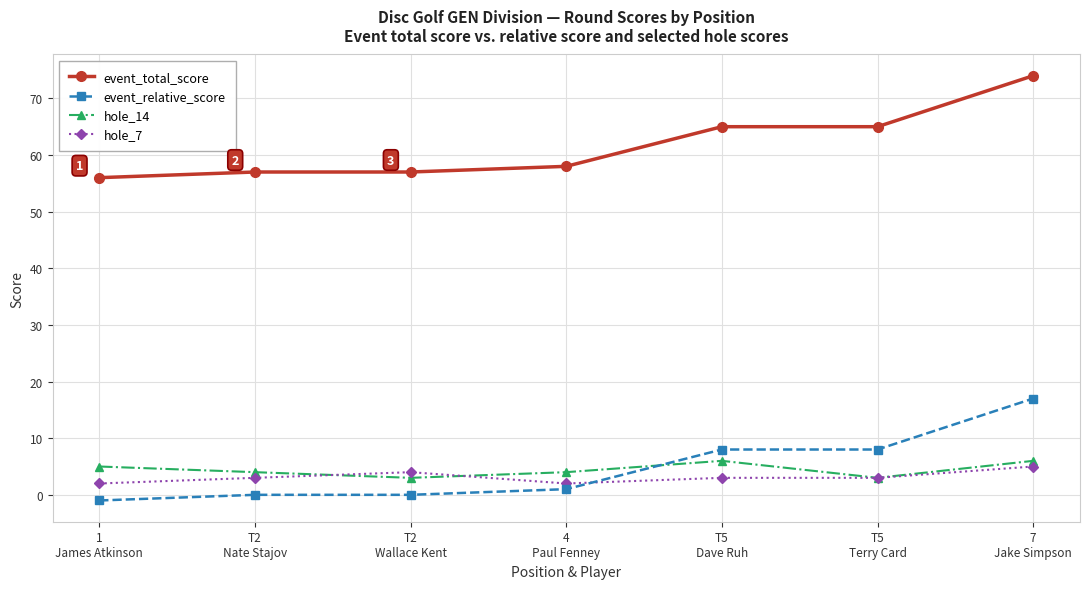

True or false: event_total_score and hole_7 intersect in this chart.

False